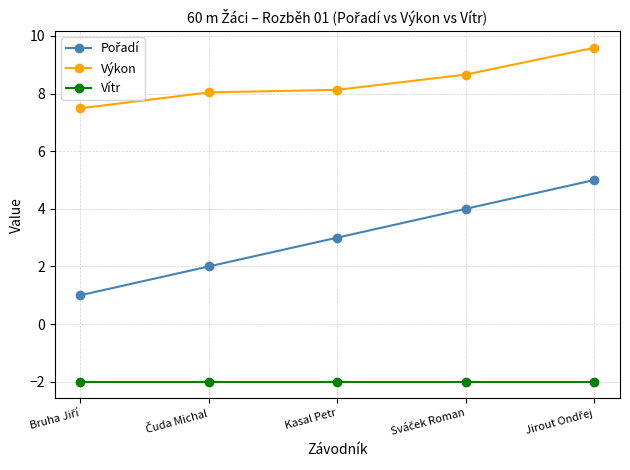

What is the label of the 3rd point from the right?

Kasal Petr